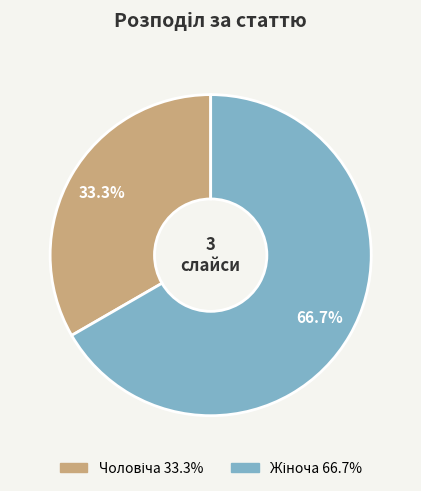

Is there any slice that represents more than half of the pie?

Yes